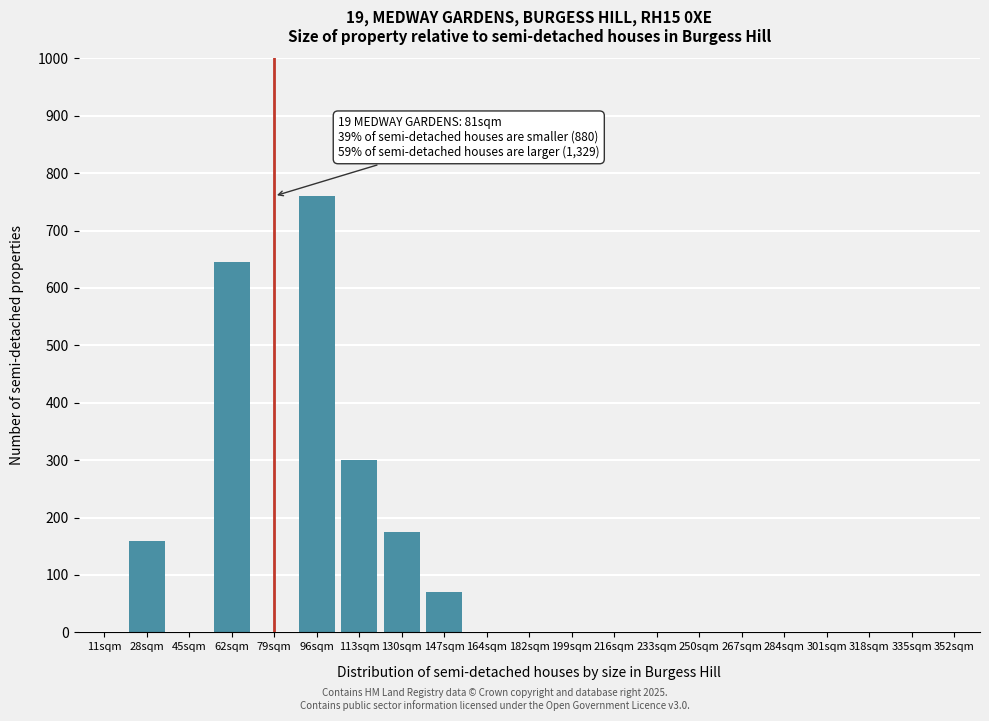

Reading left to right, what are all the values shown in this chart?

11sqm=0	28sqm=160	45sqm=0	62sqm=645	79sqm=0	96sqm=760	113sqm=300	130sqm=175	147sqm=70	164sqm=0	182sqm=0	199sqm=0	216sqm=0	233sqm=0	250sqm=0	267sqm=0	284sqm=0	301sqm=0	318sqm=0	335sqm=0	352sqm=0